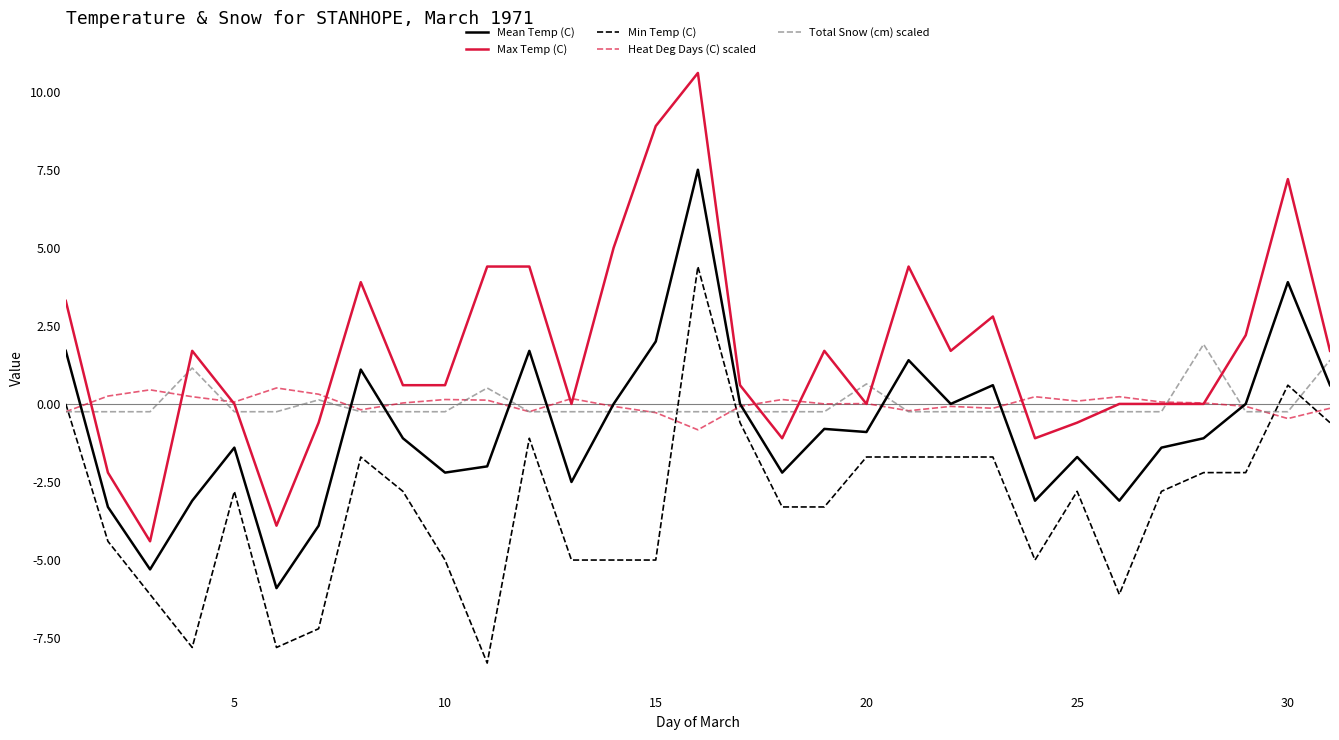

How many intersections are there between Min Temp (C) and Heat Deg Days (C) scaled?

5